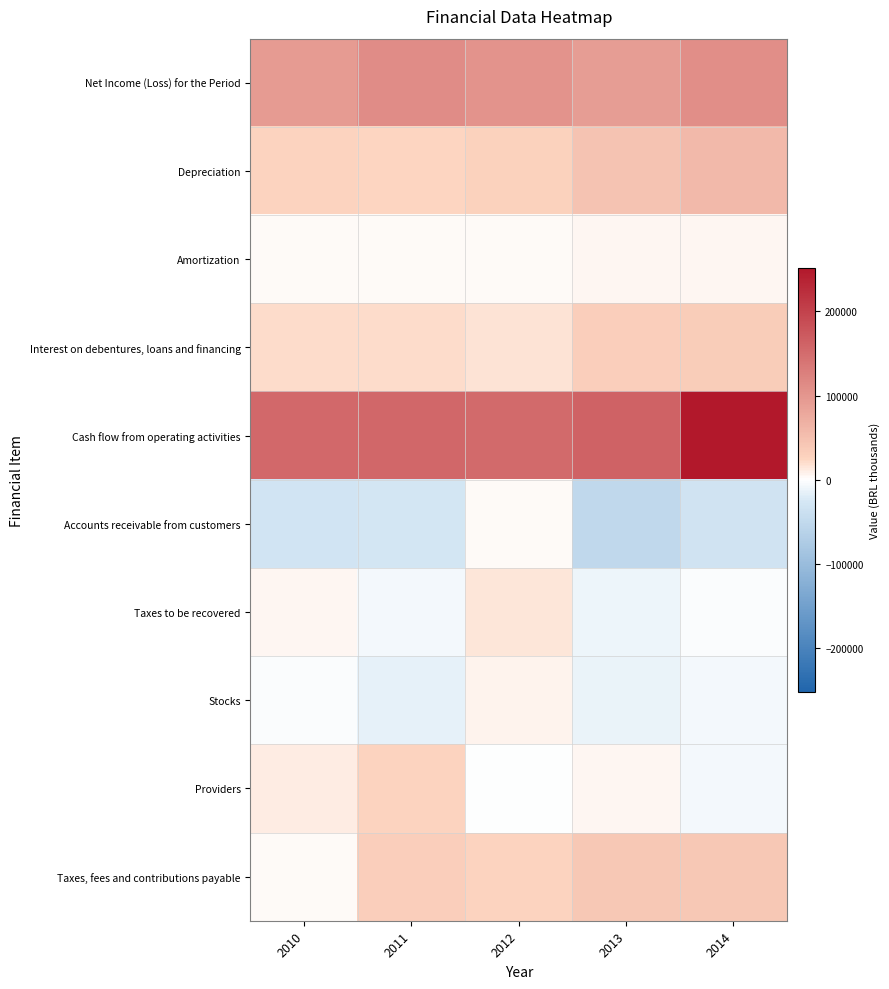

Between 2010 and 2012, which is larger?

2012